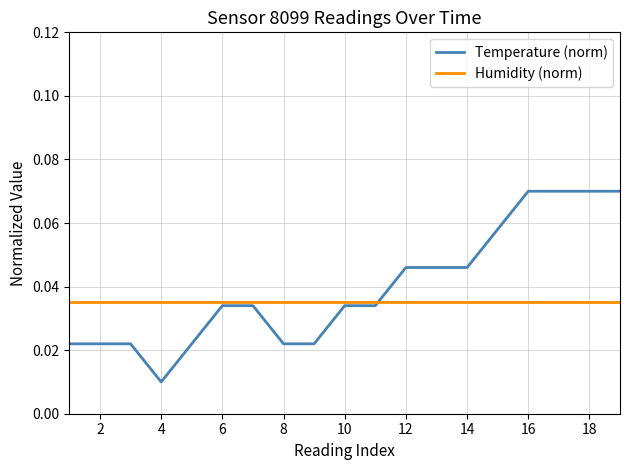

Rank the series by their average value, from lowest to highest.

Humidity (norm), Temperature (norm)